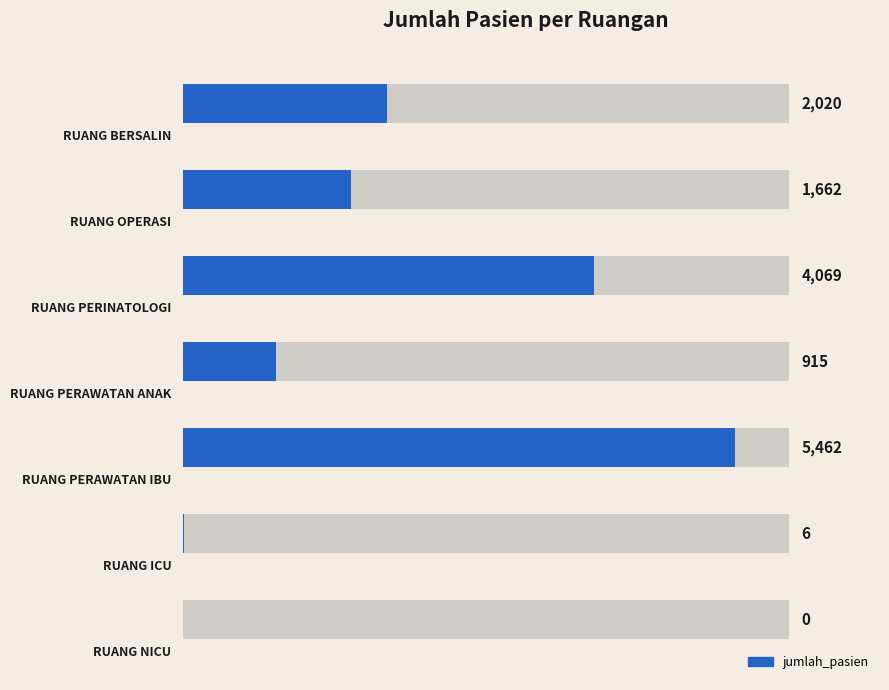

Is it true that the value at 5 is 6?

True